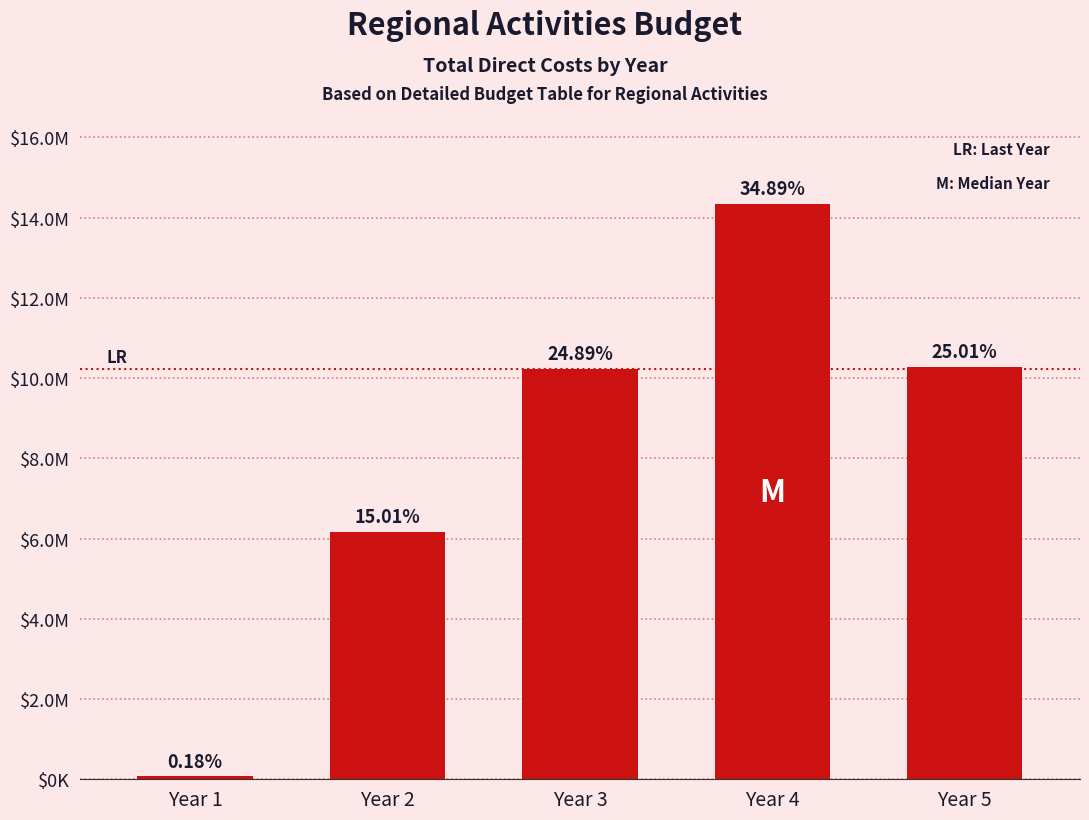

Does the chart contain any negative values?

No